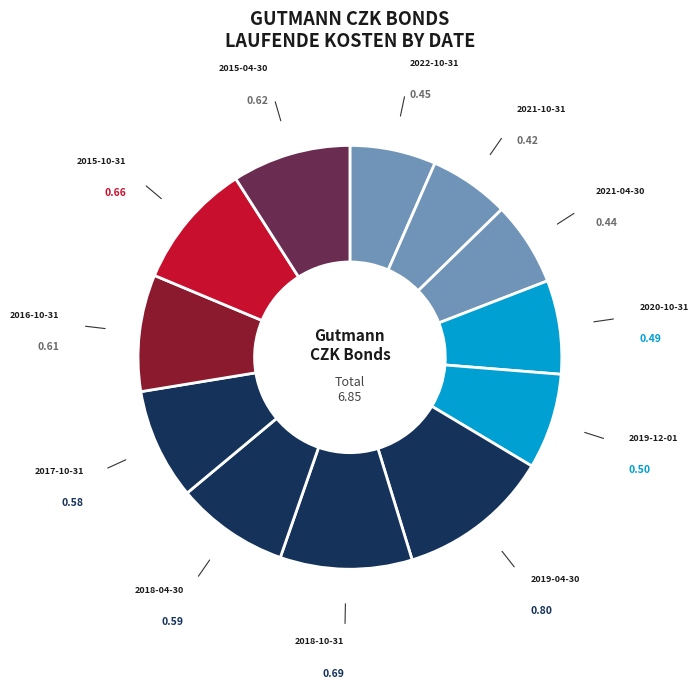

What is the largest slice in the pie chart?

2019-04-30